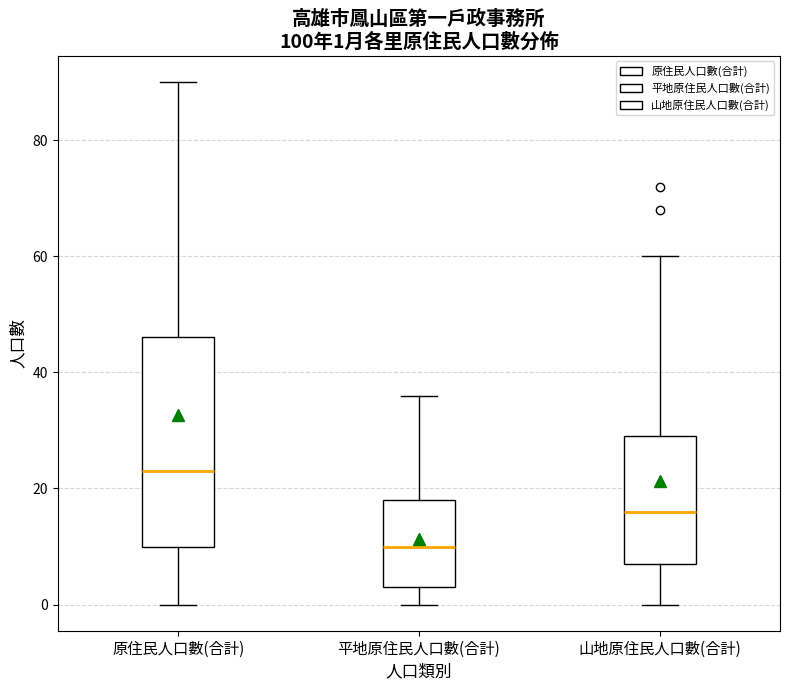

Which box has the highest median line?

原住民人口數(合計)